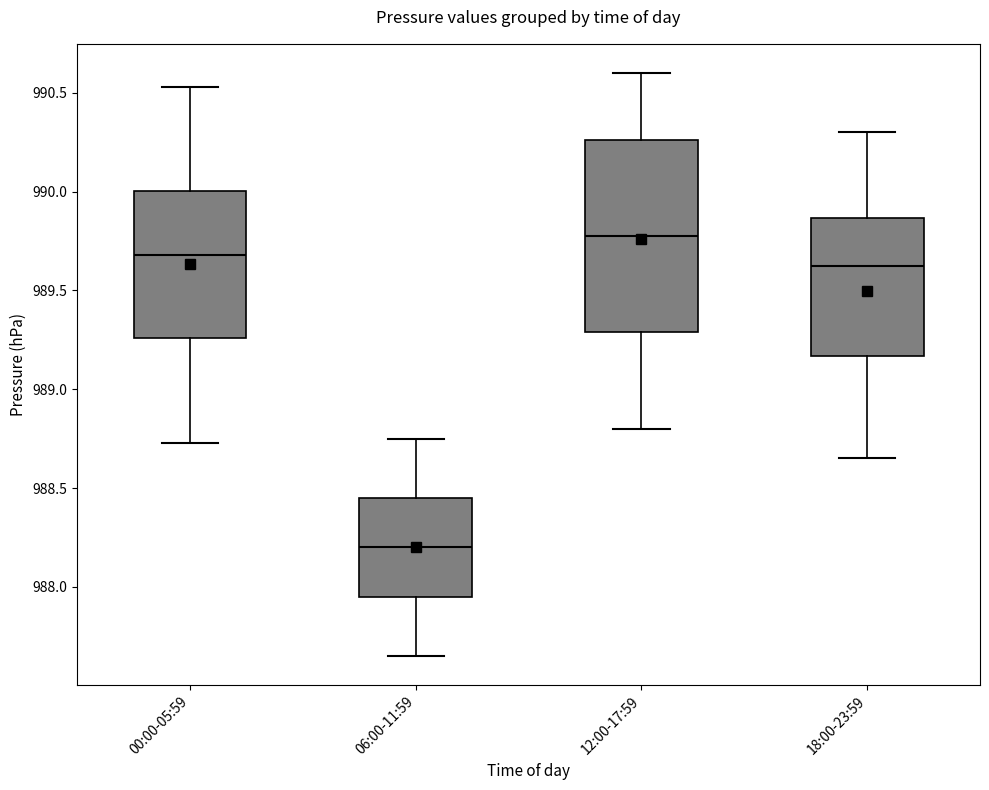

Where does the median line of the box for 12:00-17:59 sit on the y-axis? The values are not printed on the chart, so give them approximately, as read against the axis.

989.80